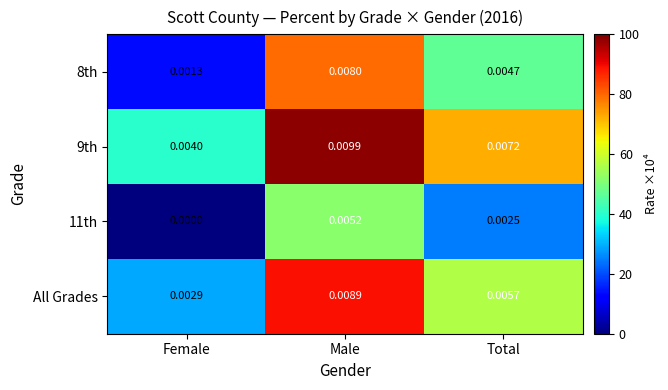

Where is All Grades nearest to the value 0?

Female